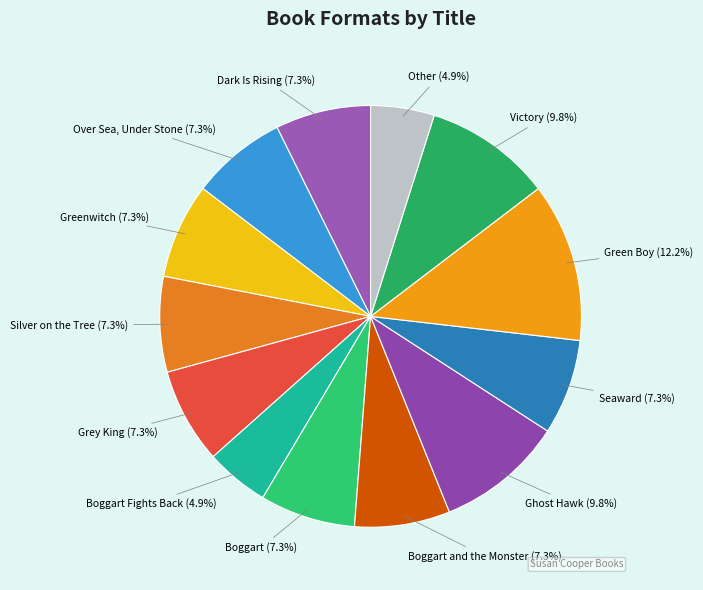

How many segments does this pie chart have?

13